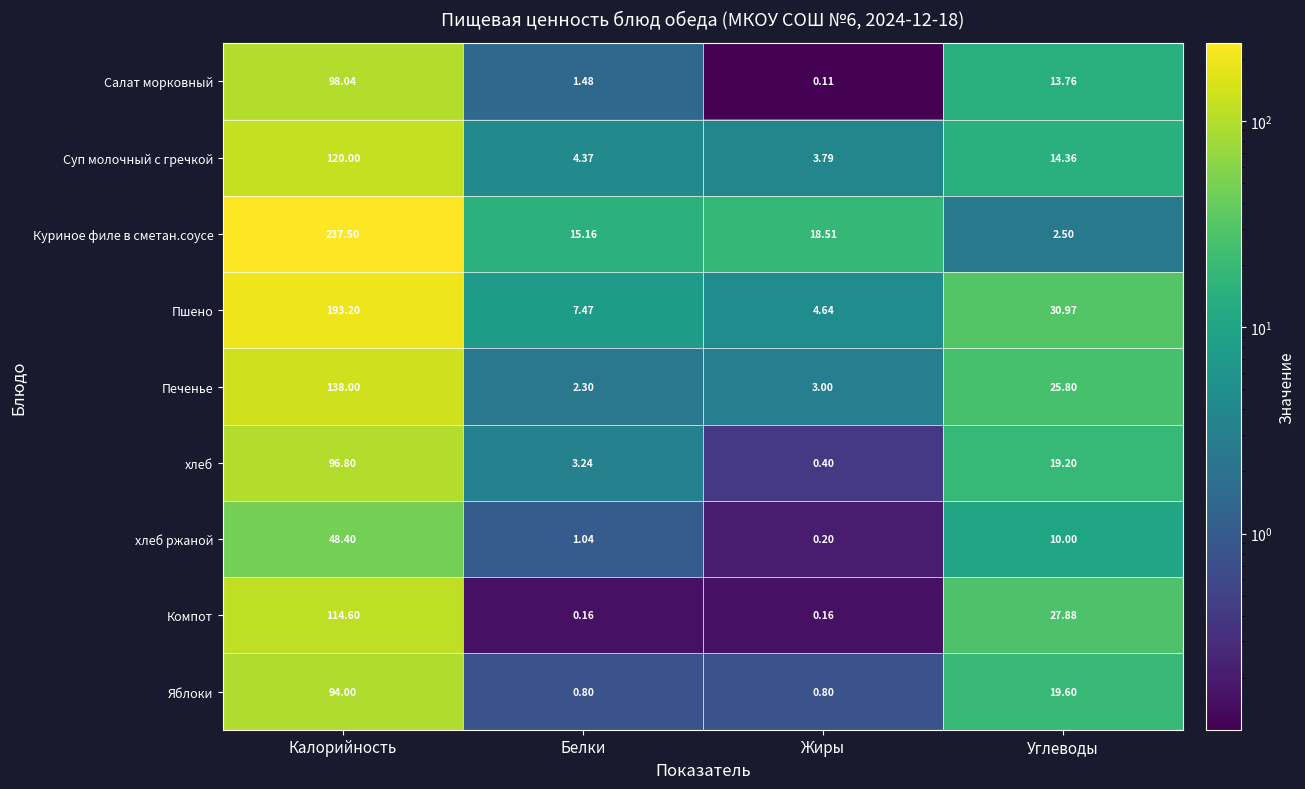

Which series changed the most between Калорийность and Жиры?

Куриное филе в сметан.соусе